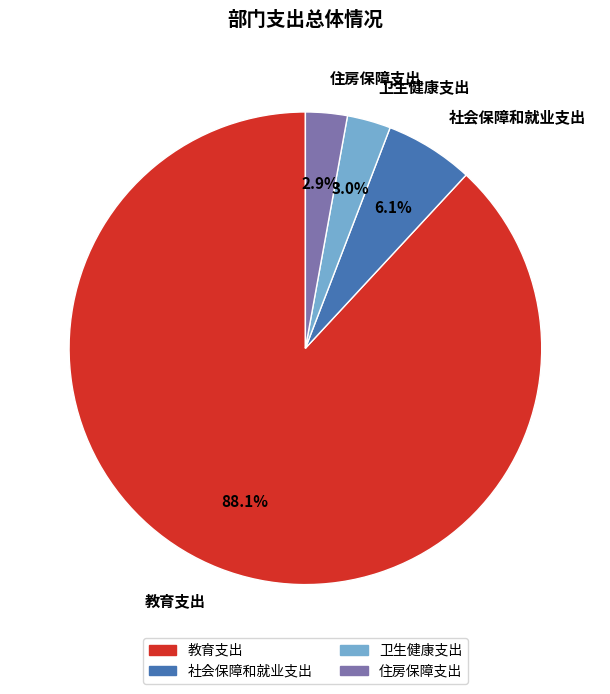

Approximately how many times larger is the value at 社会保障和就业支出 compared to 卫生健康支出?

2.0